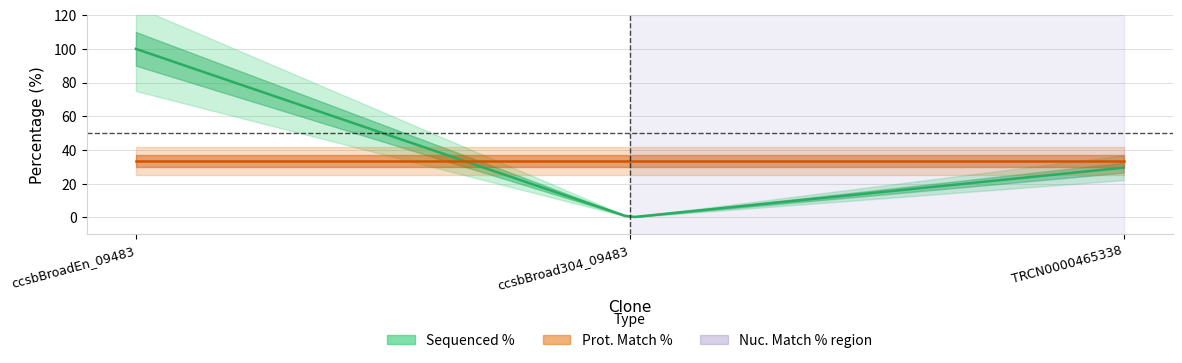

What is the lowest value of the Prot. Match % series?

33.4